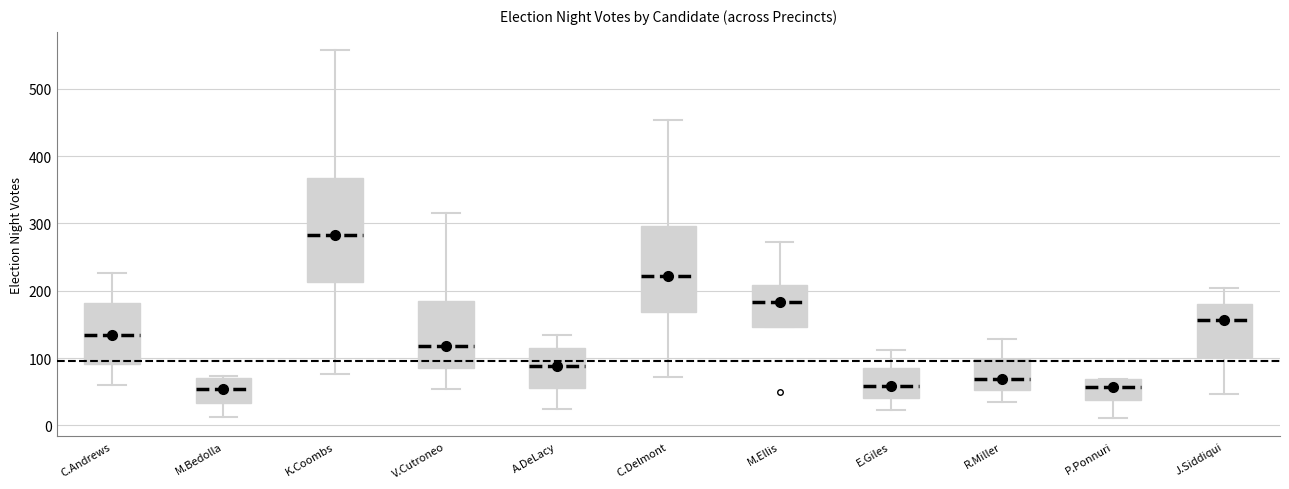

Comparing the boxes themselves (not the whiskers), which one is the tallest?

K.Coombs